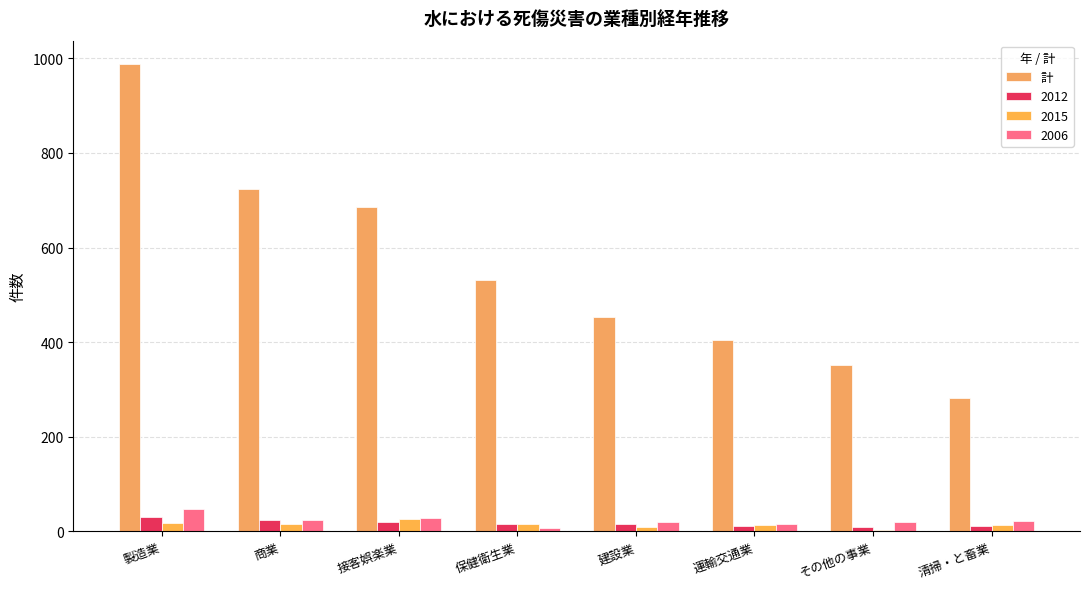

How many distinct data groups are displayed?

4